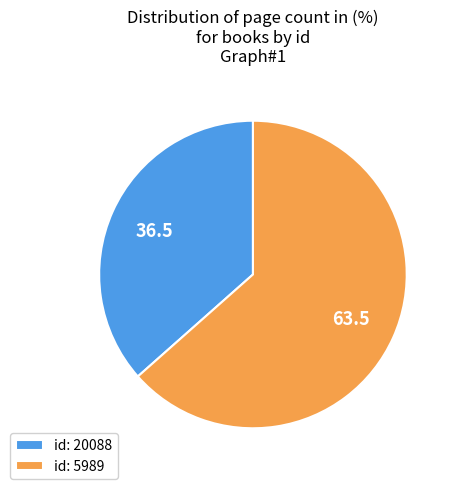

Is there a majority slice in this chart?

Yes